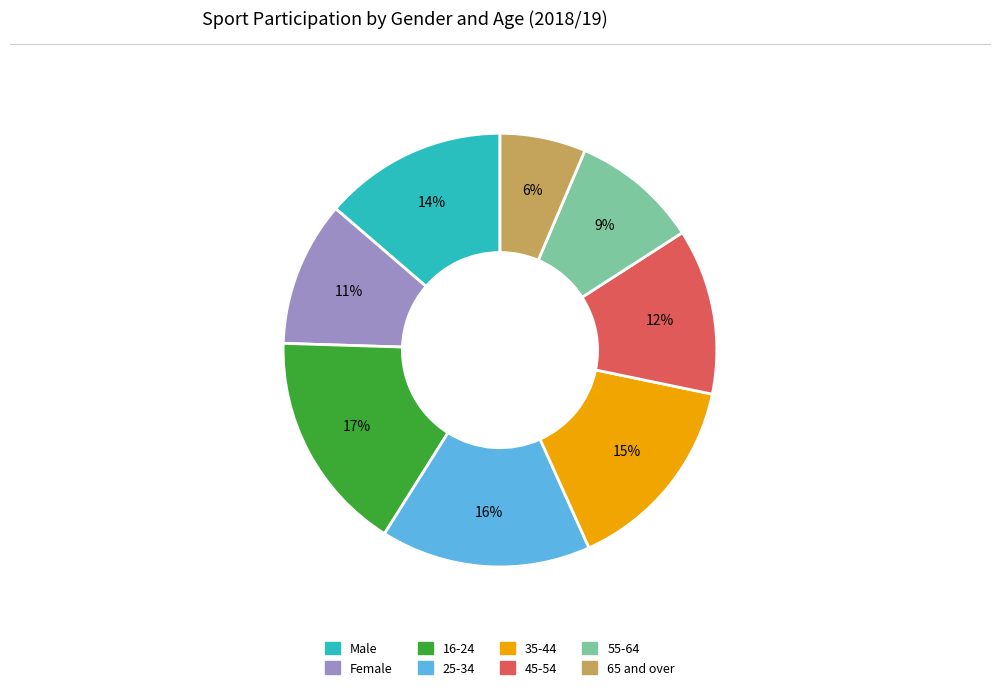

Is the sum of Male and Female greater than half?

No